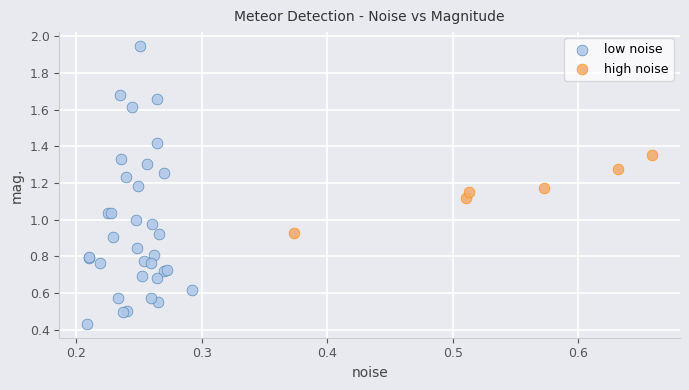

What are all the series names shown in the legend?

low noise, high noise